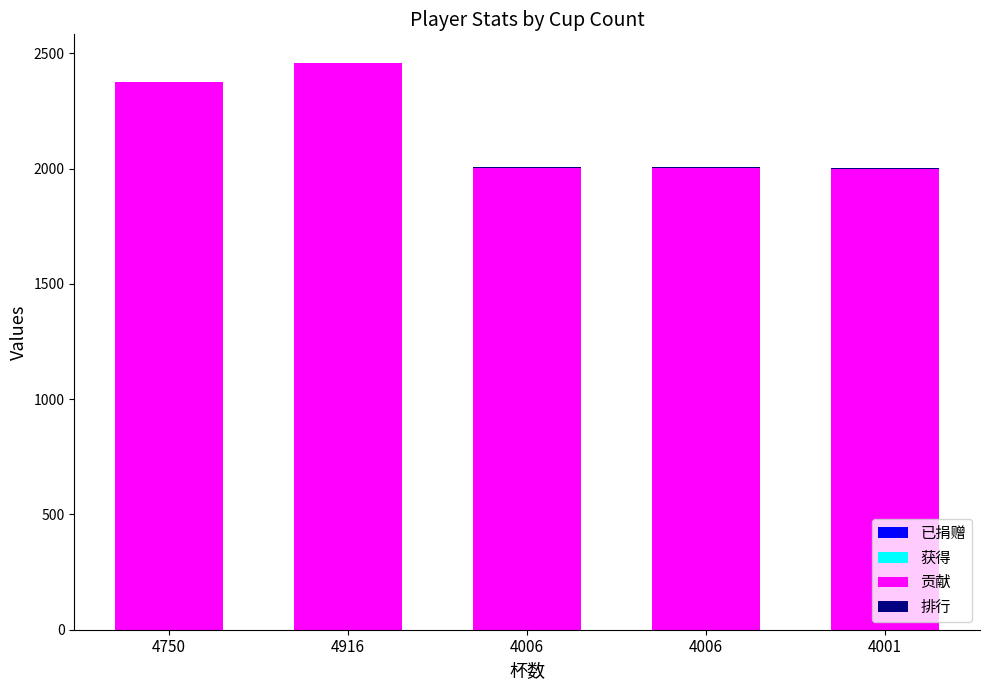

What is the total value across all series at 4001?

2005